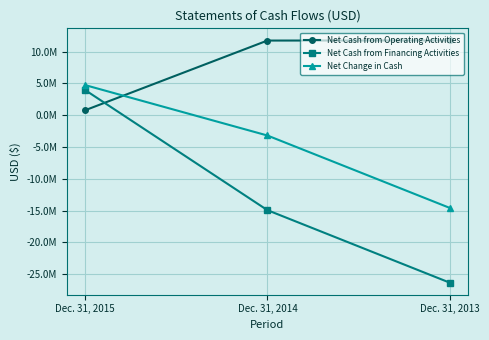

Reading left to right, list all the values displayed in this chart.

Net Cash from Operating Activities: Dec. 31, 2015=785041	Dec. 31, 2014=11739546	Dec. 31, 2013=11758509
Net Cash from Financing Activities: Dec. 31, 2015=3947066	Dec. 31, 2014=-14930744	Dec. 31, 2013=-26324321
Net Change in Cash: Dec. 31, 2015=4732107	Dec. 31, 2014=-3191198	Dec. 31, 2013=-14565812